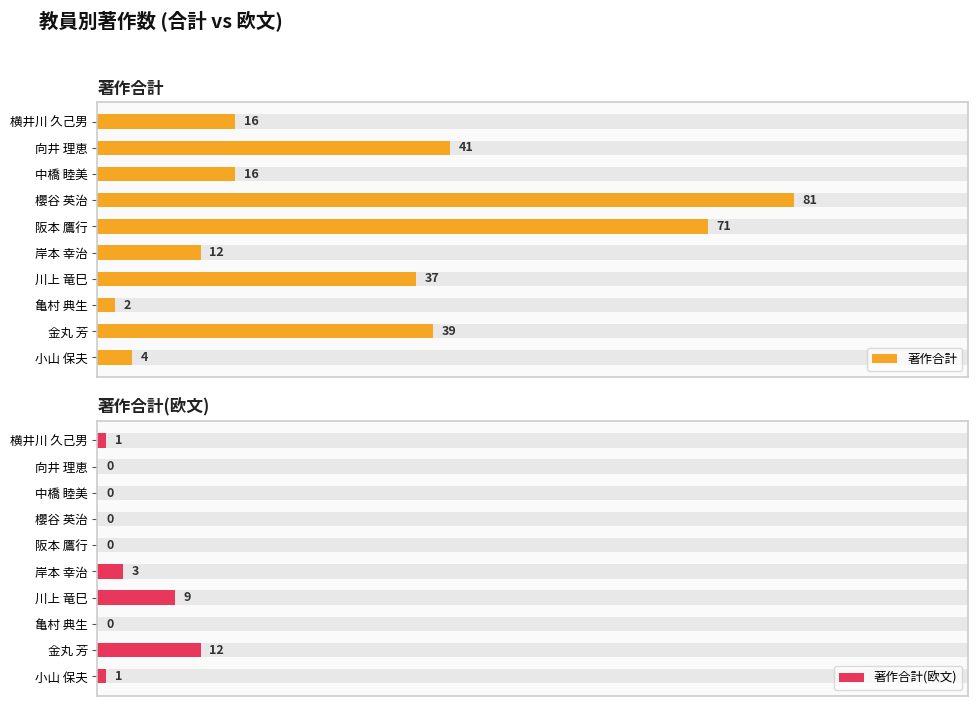

The value of 著作合計(欧文) at 亀村 典生 is -4. True or false?

False